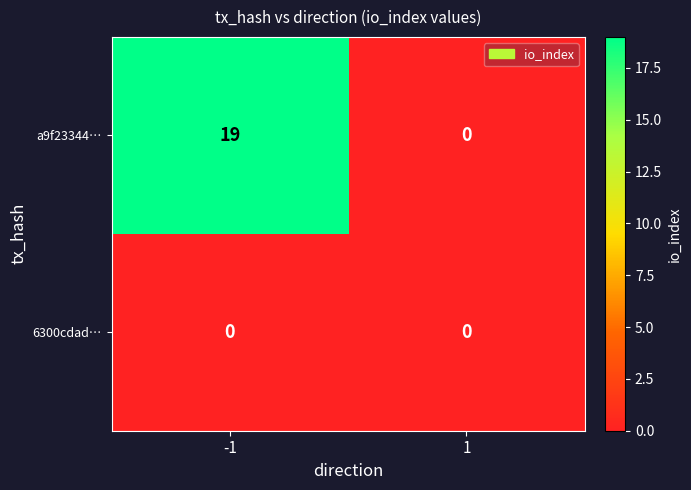

Reading left to right, extract all data points from this chart.

a9f23344…: 19	0
6300cdad…: 0	0